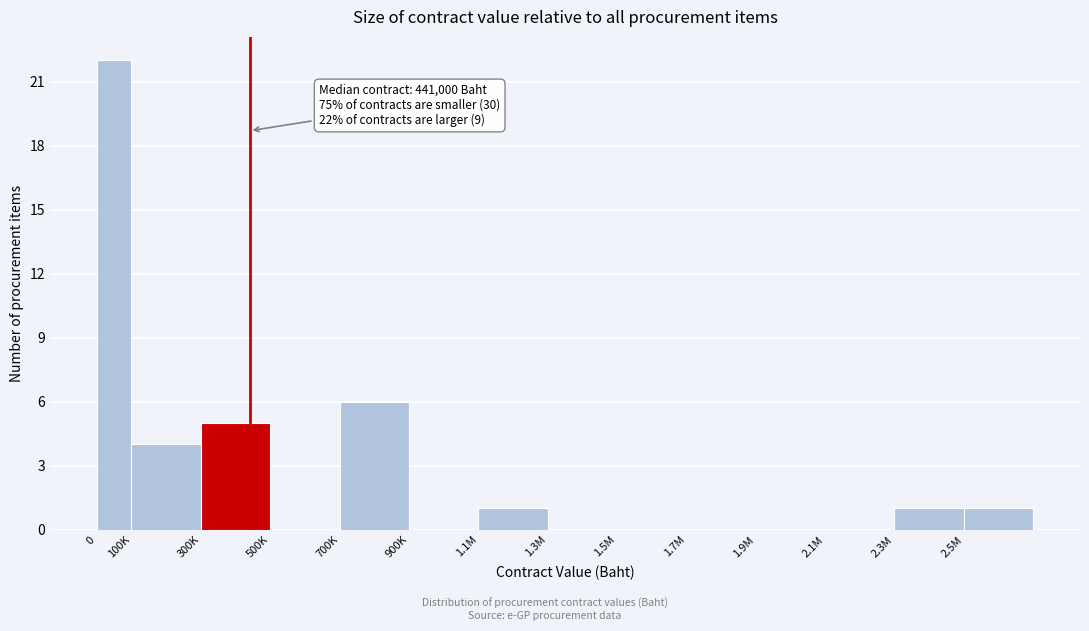

Reading left to right, transcribe all the data shown in this chart.

0=22	100K=4	300K=5	500K=0	700K=6	900K=0	1.1M=1	1.3M=0	1.5M=0	1.7M=0	1.9M=0	2.1M=0	2.3M=1	2.5M=1